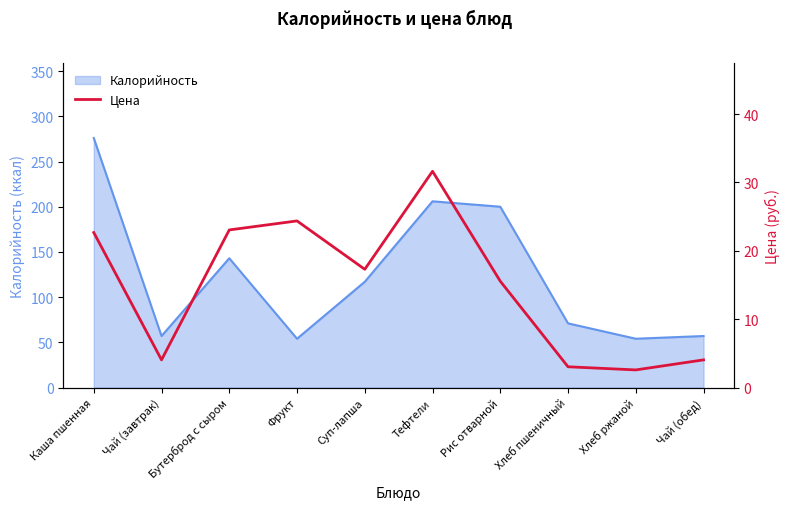

What is the label of the 5th point from the left?

Суп-лапша